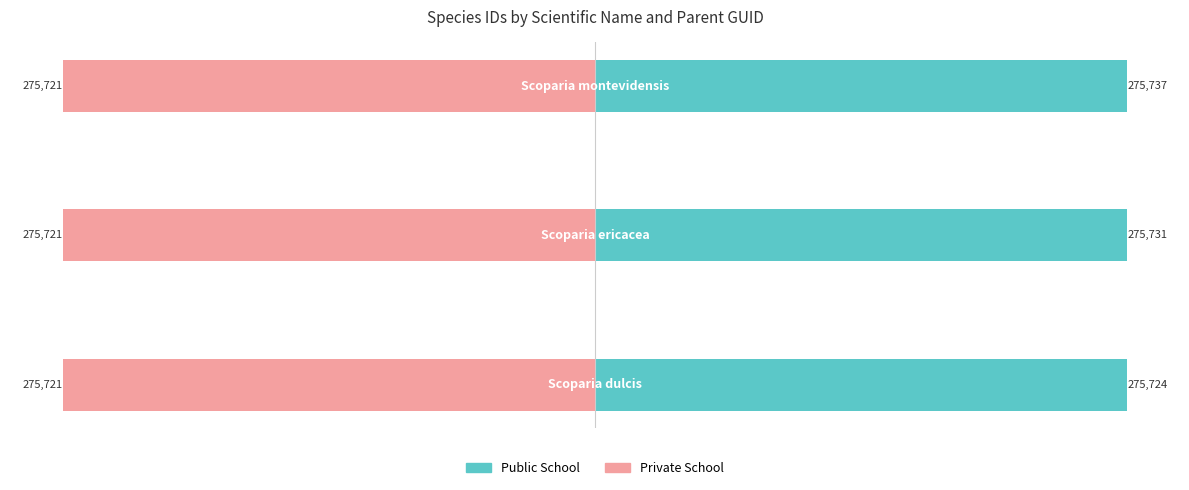

What is the sum of all Public School values?

827192.0